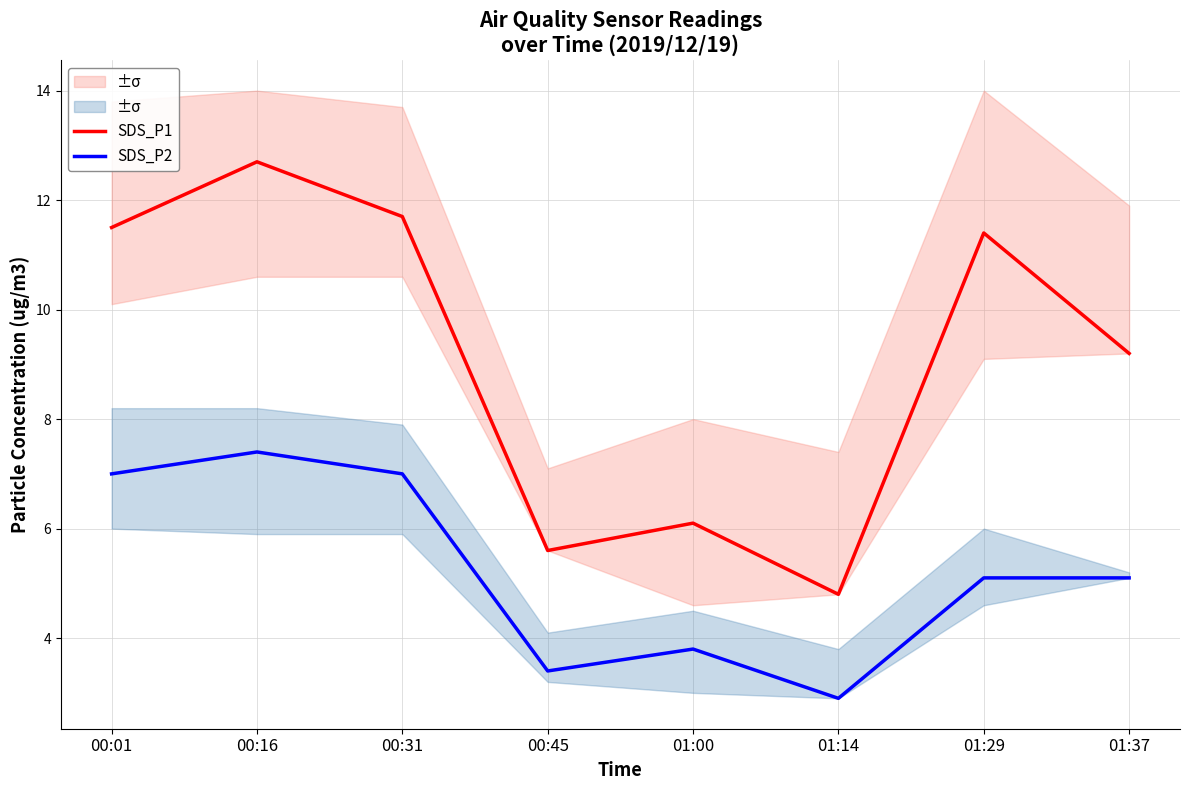

What is the label of the 3rd point from the left?

00:31